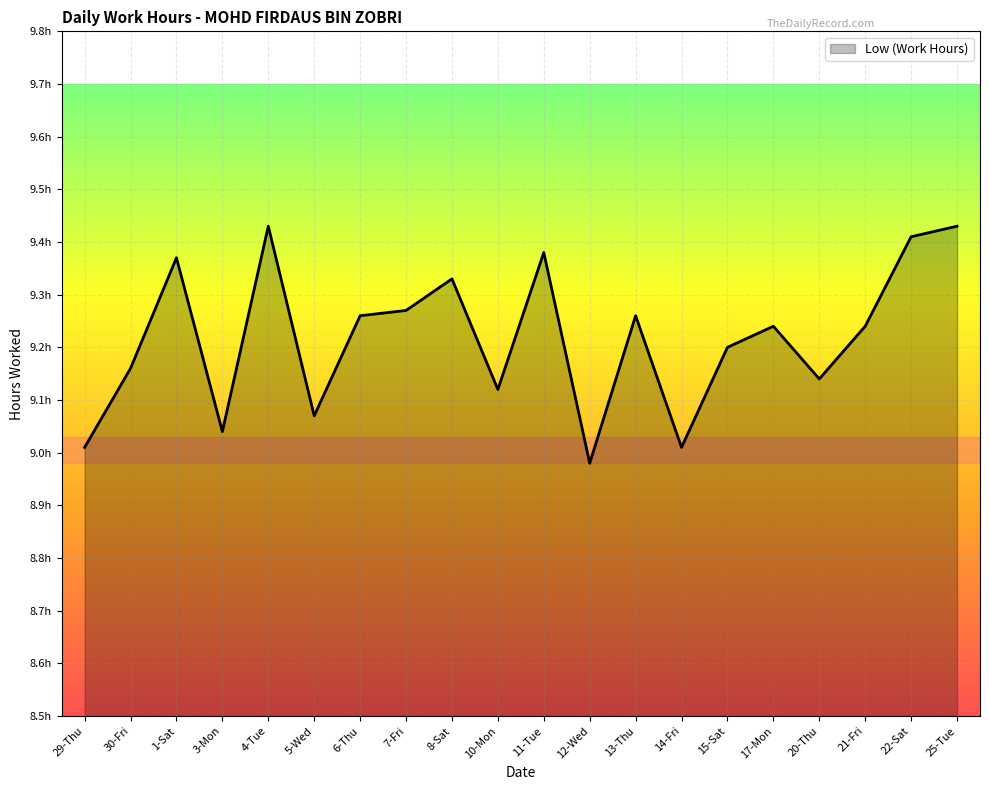

Does the chart display data point markers on the line(s)?

No